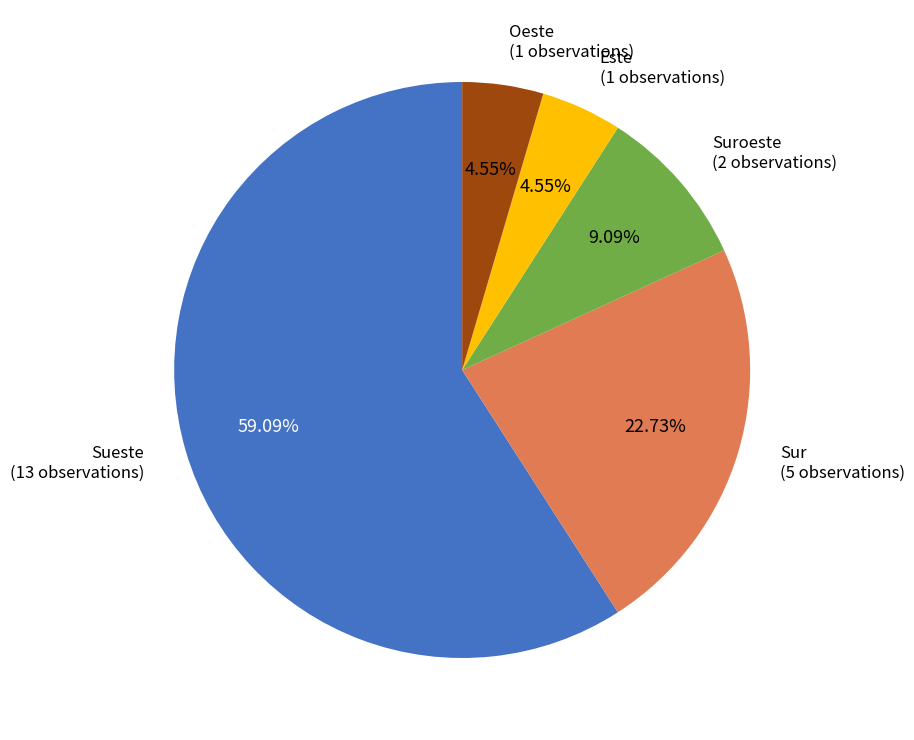

Is there any slice that represents more than half of the pie?

Yes